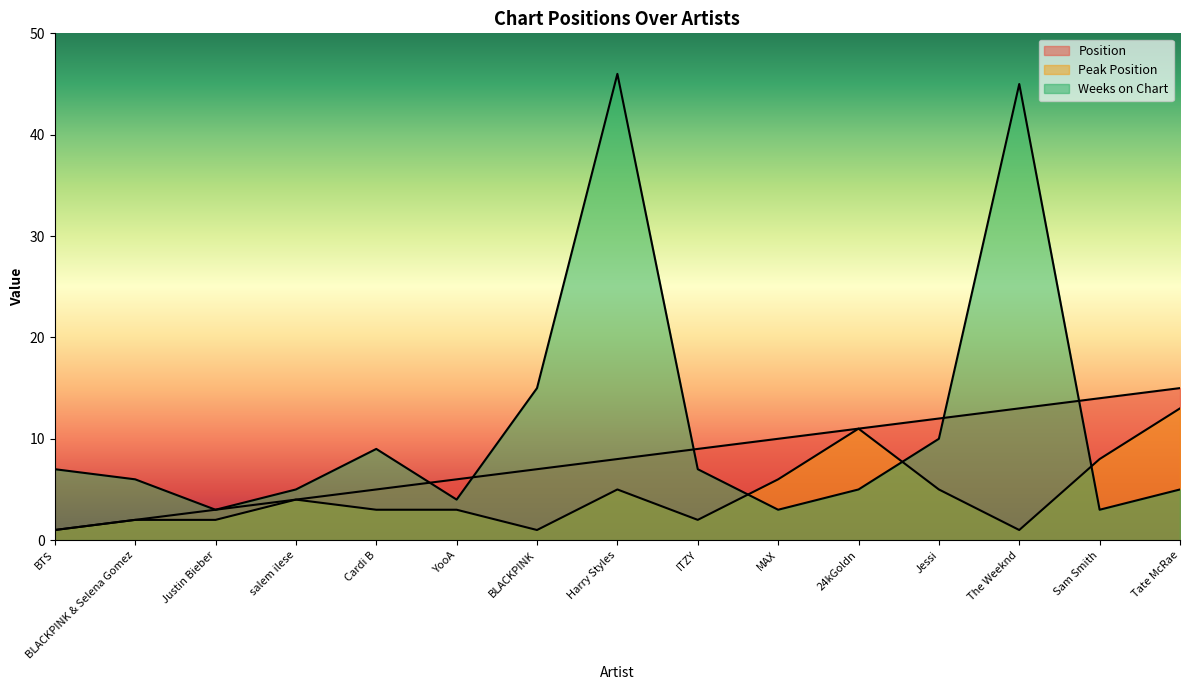

At which category does Weeks on Chart reach its first local peak?

Cardi B